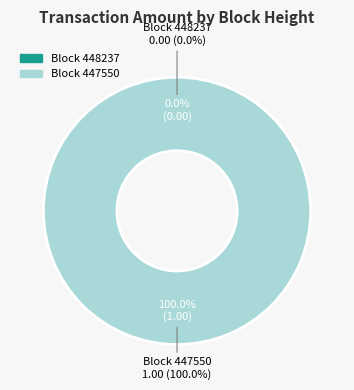

To the nearest percent, what is the difference between the largest and smallest slice percentages?

100%